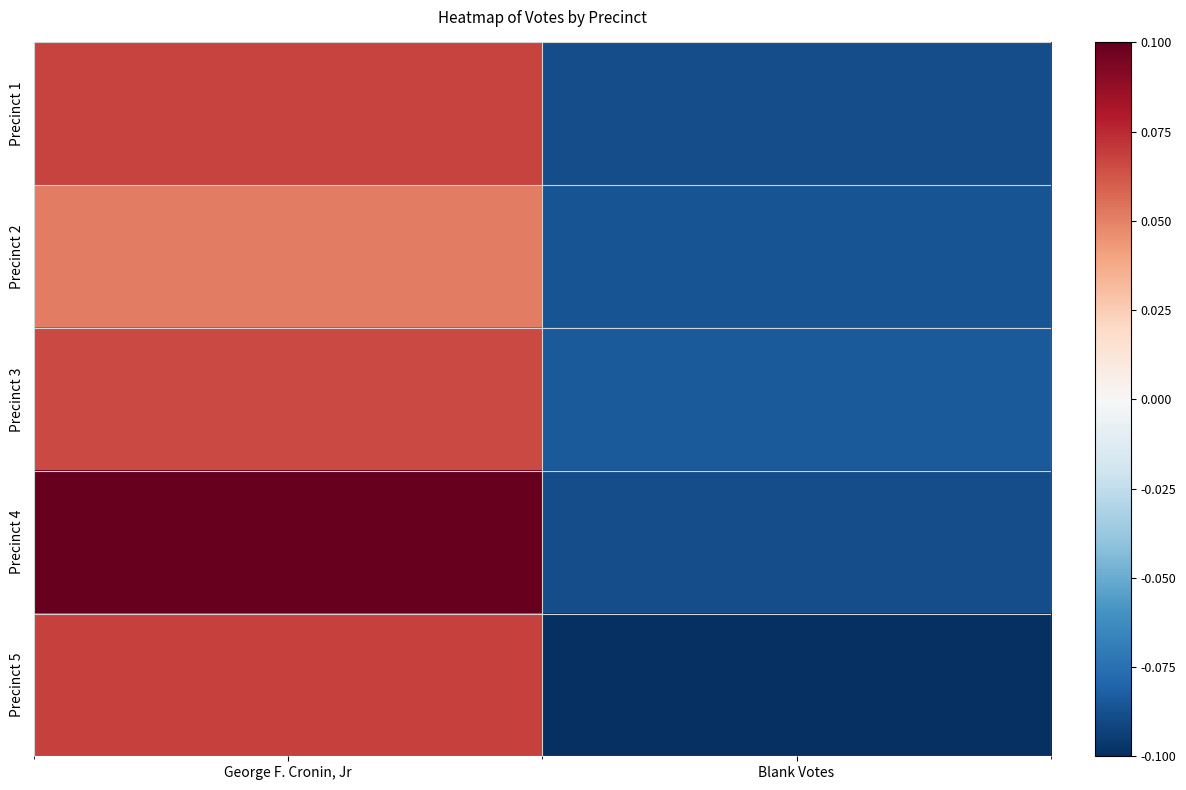

Which label corresponds to the smallest value in the chart?

Blank Votes